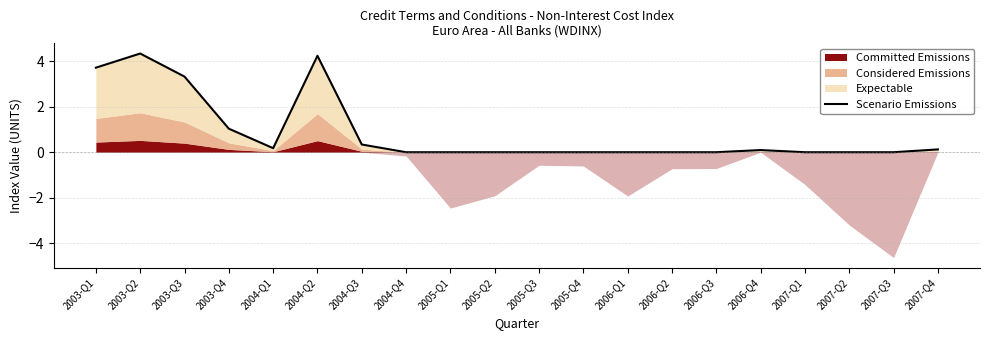

What is the maximum value shown in the chart?

4.3